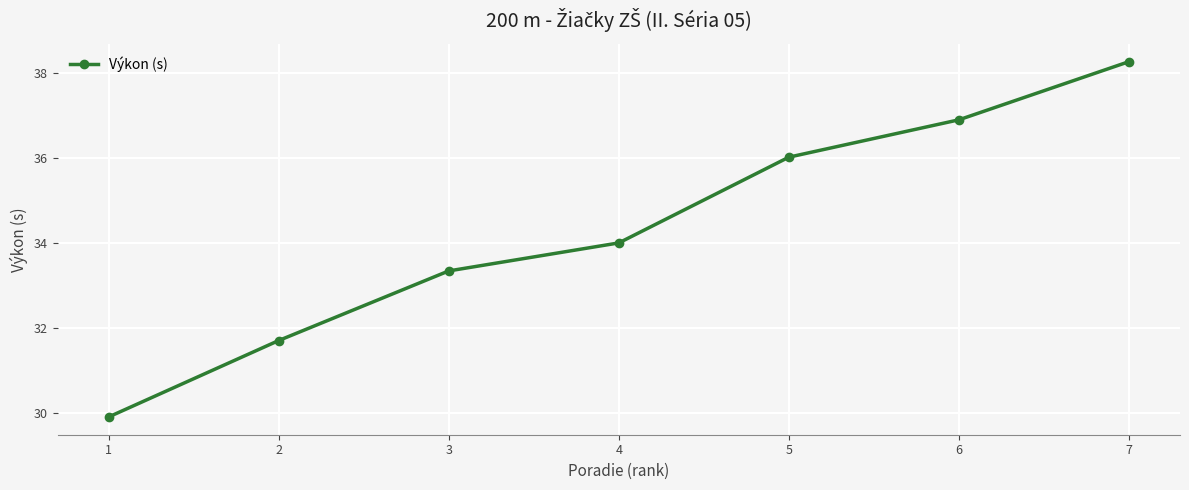

What is the value of the 7th point from the left?

38.3